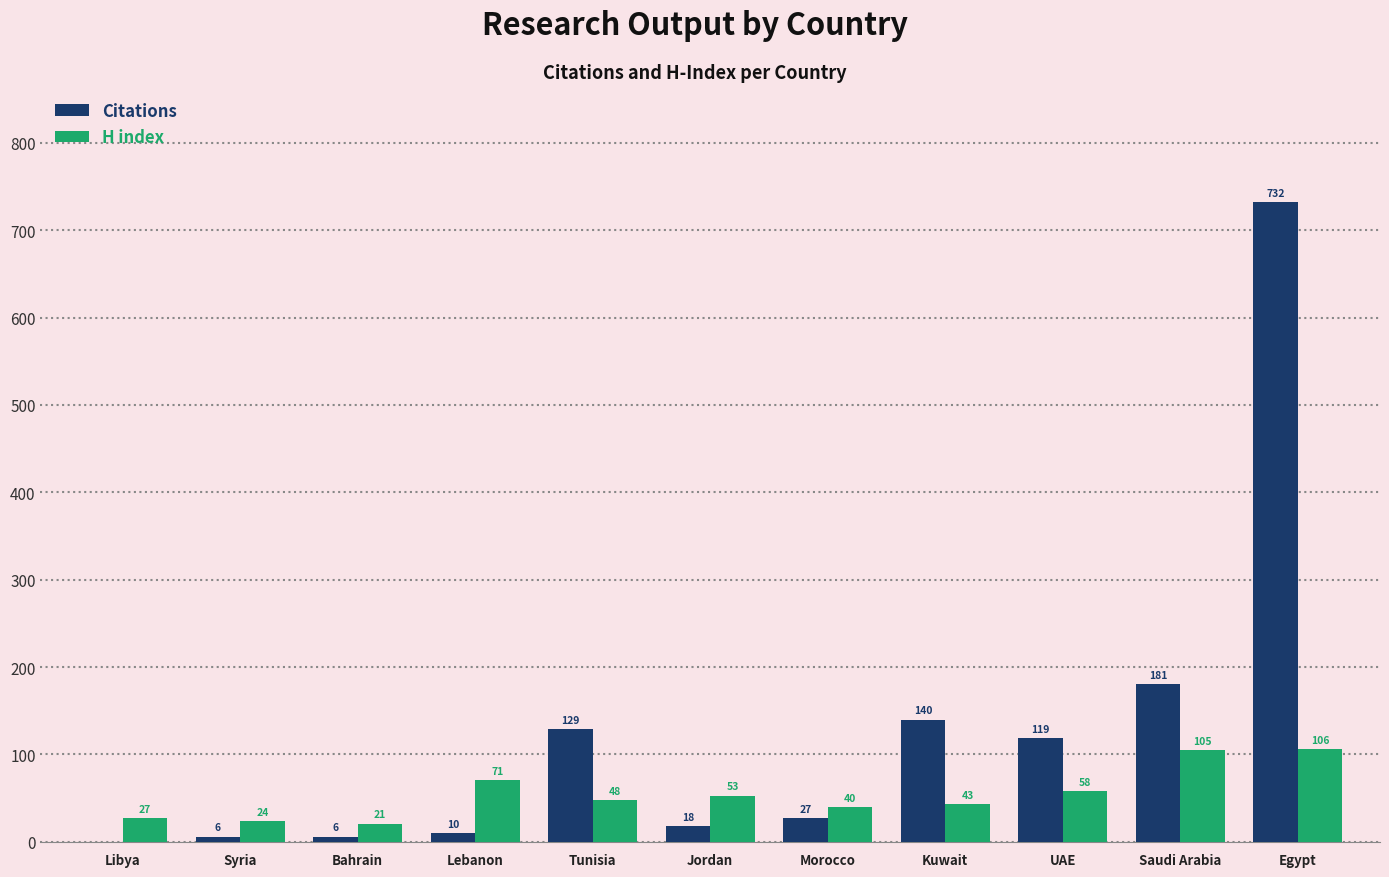

What is the sum of all Citations values?

1368